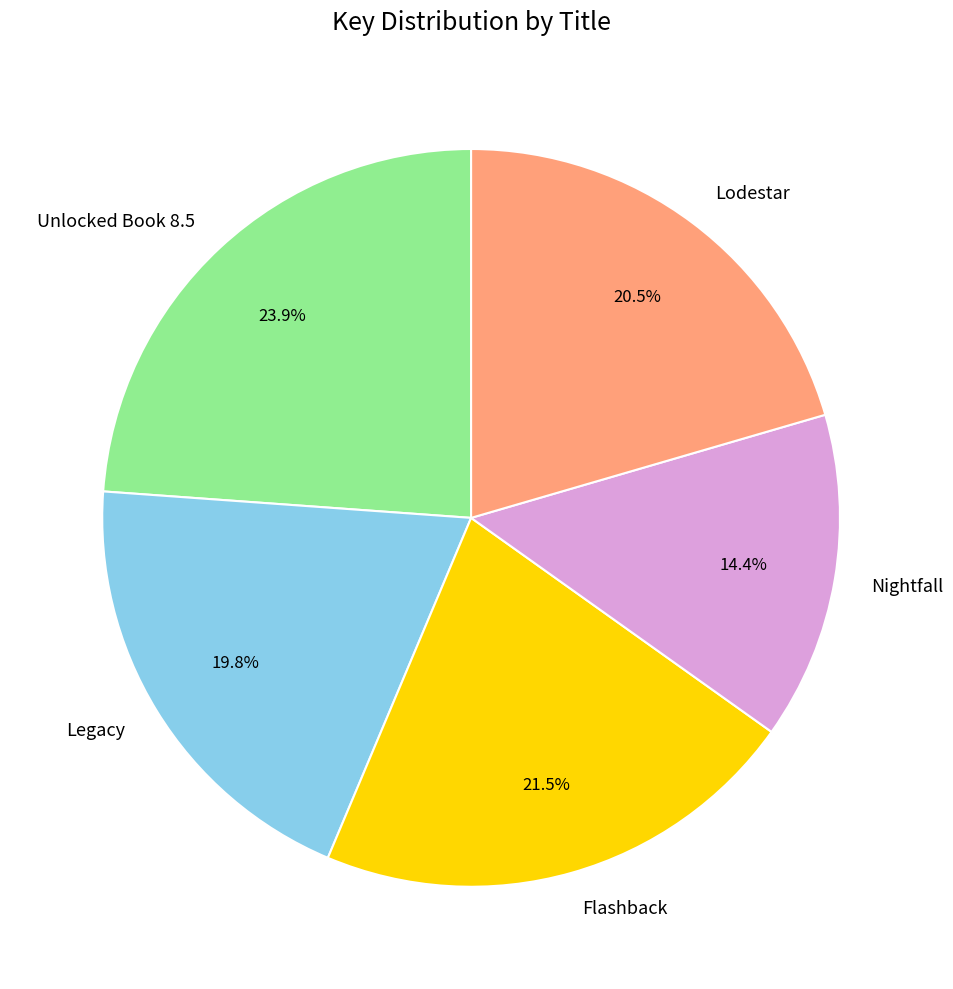

Does Unlocked Book 8.5 account for over 50% of the chart?

No